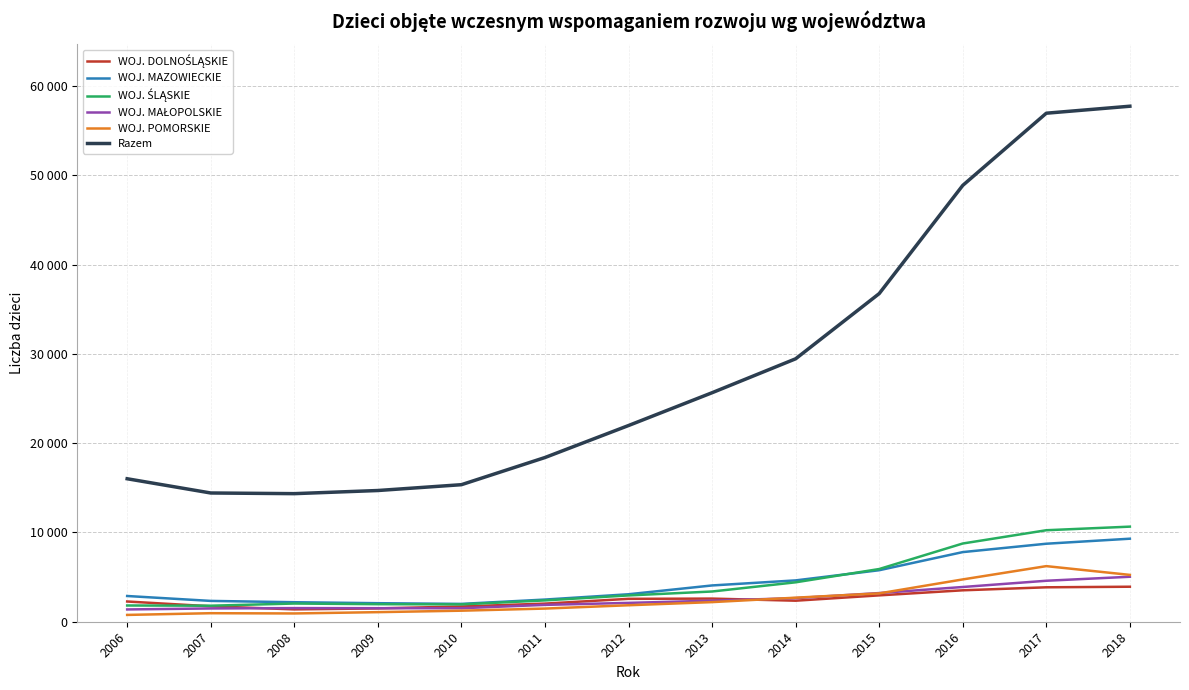

True or false: Razem and WOJ. ŚLĄSKIE intersect in this chart.

False